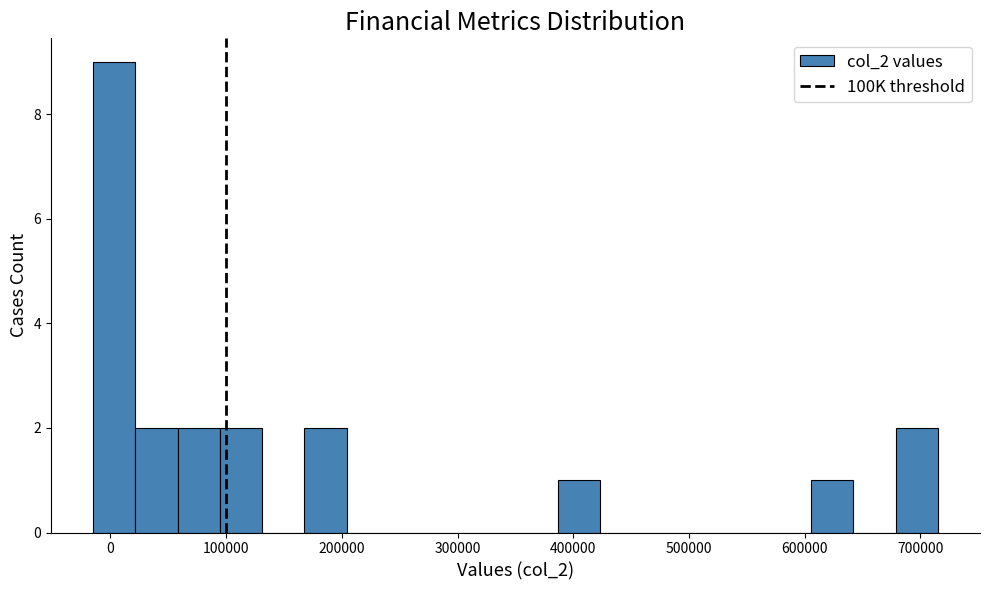

Read against the x-axis, roughly where is the centre of the tallest bar?

0